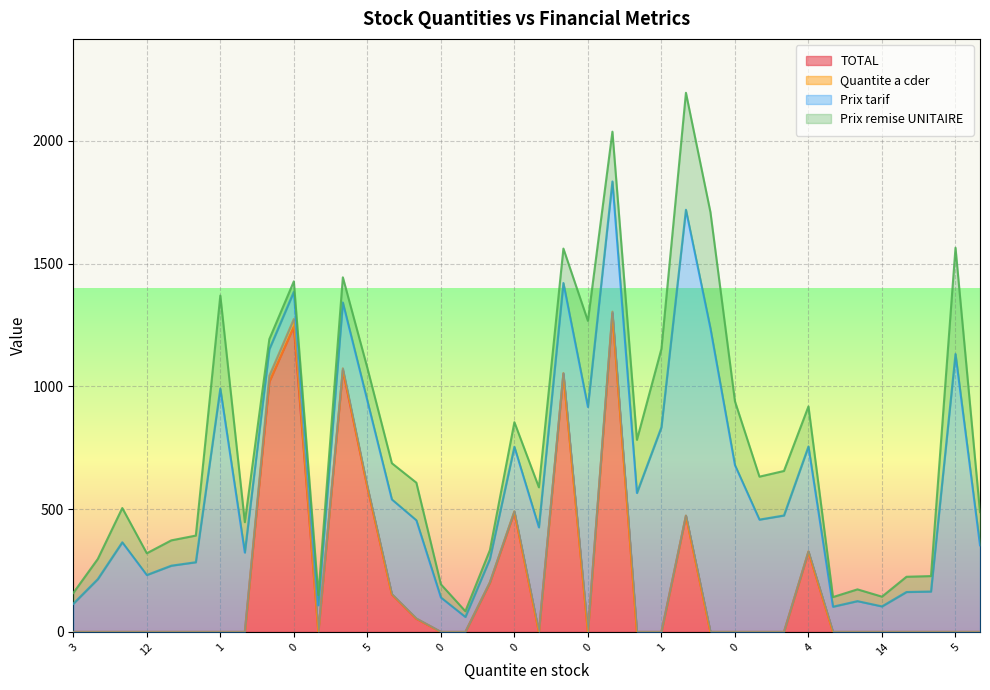

What is the label of the 9th point from the left?

2